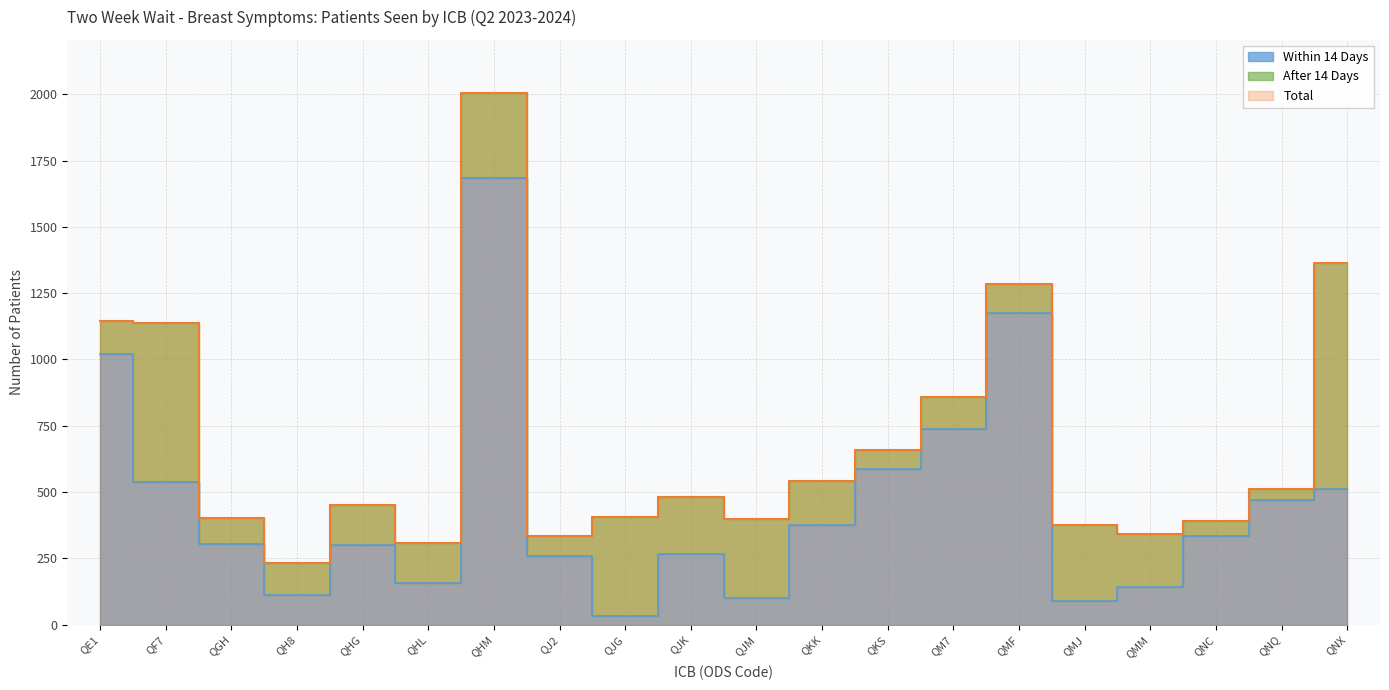

Between QMM and QMJ, which is larger?

QMM